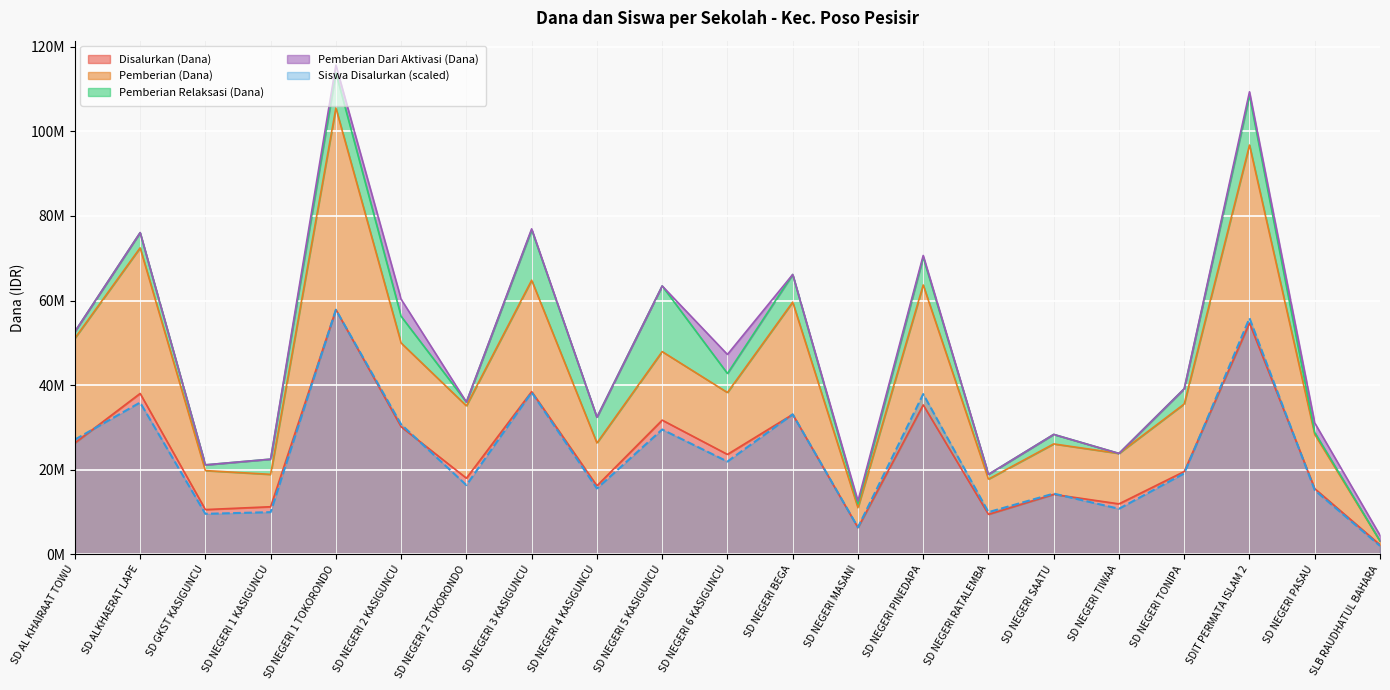

What is the smallest value displayed?

1993965.5